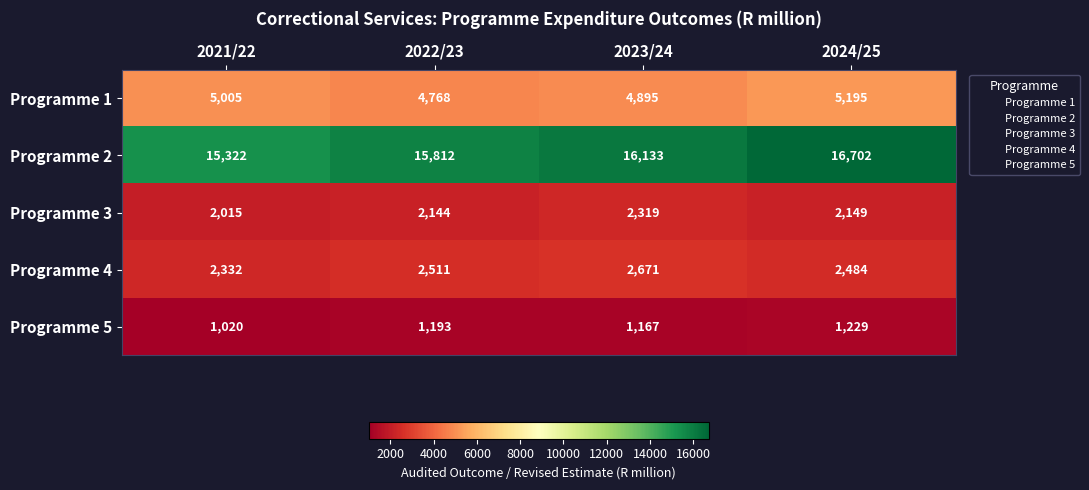

Which series changed the most between 2021/22 and 2023/24?

Programme 2